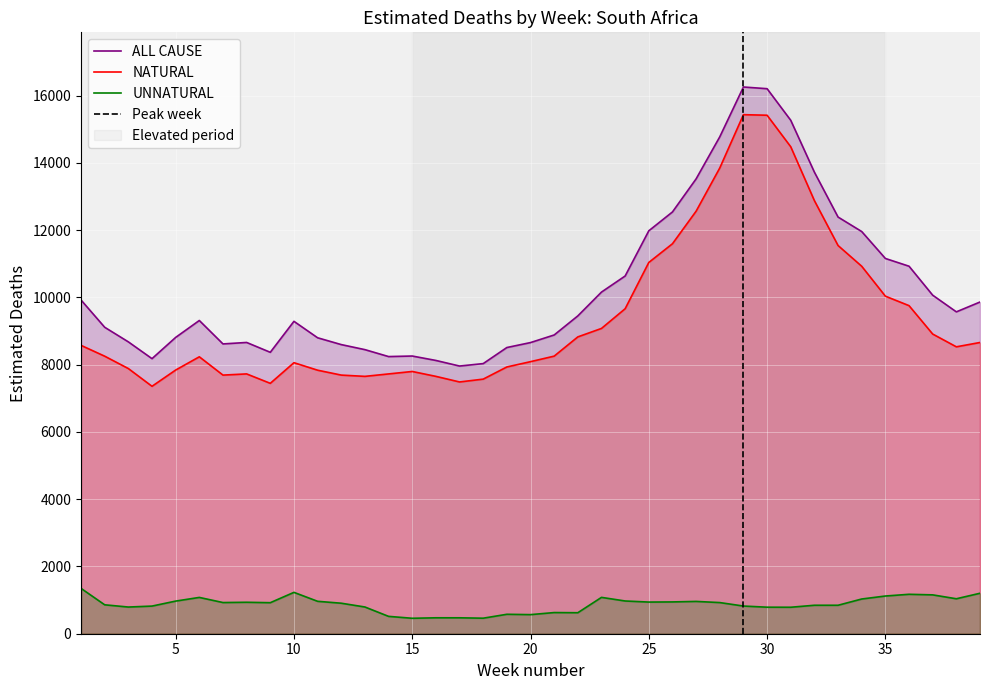

What is the difference between the second highest and second lowest values in the NATURAL series?

7971.7